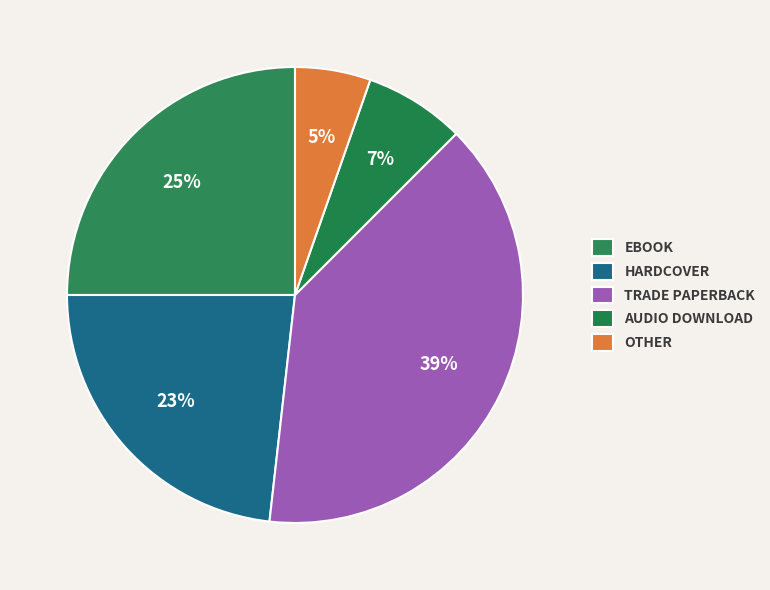

Count the number of slices in the pie.

5